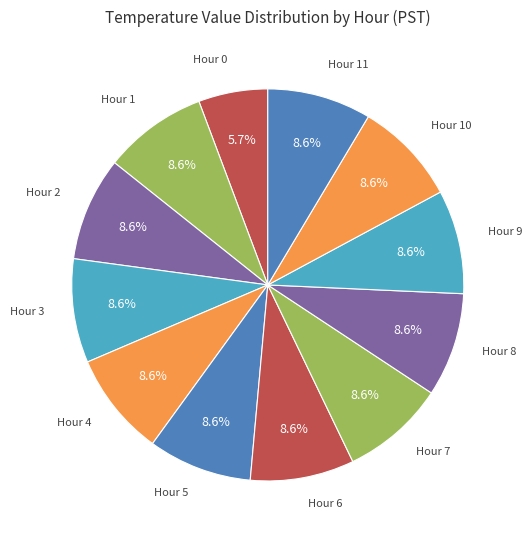

How many slices are in this pie chart?

12